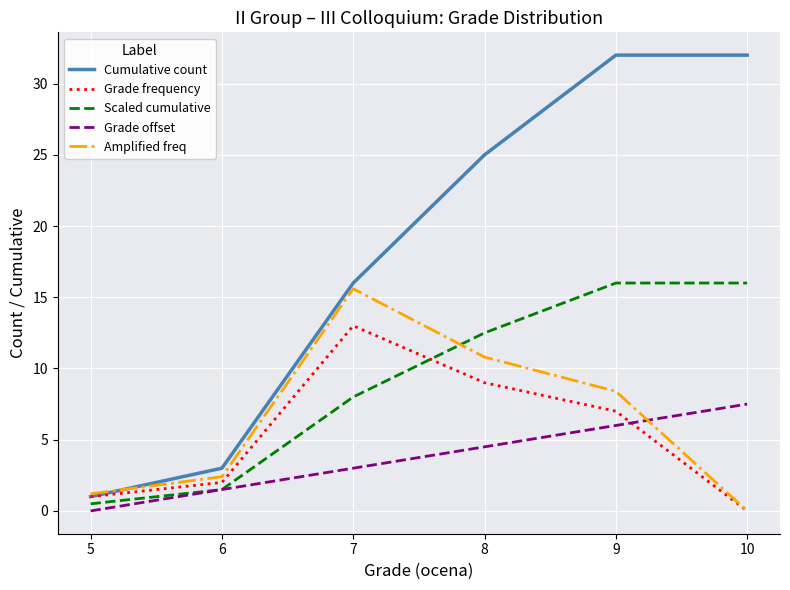

Is it true that Grade frequency equals 13.0 at 7?

True